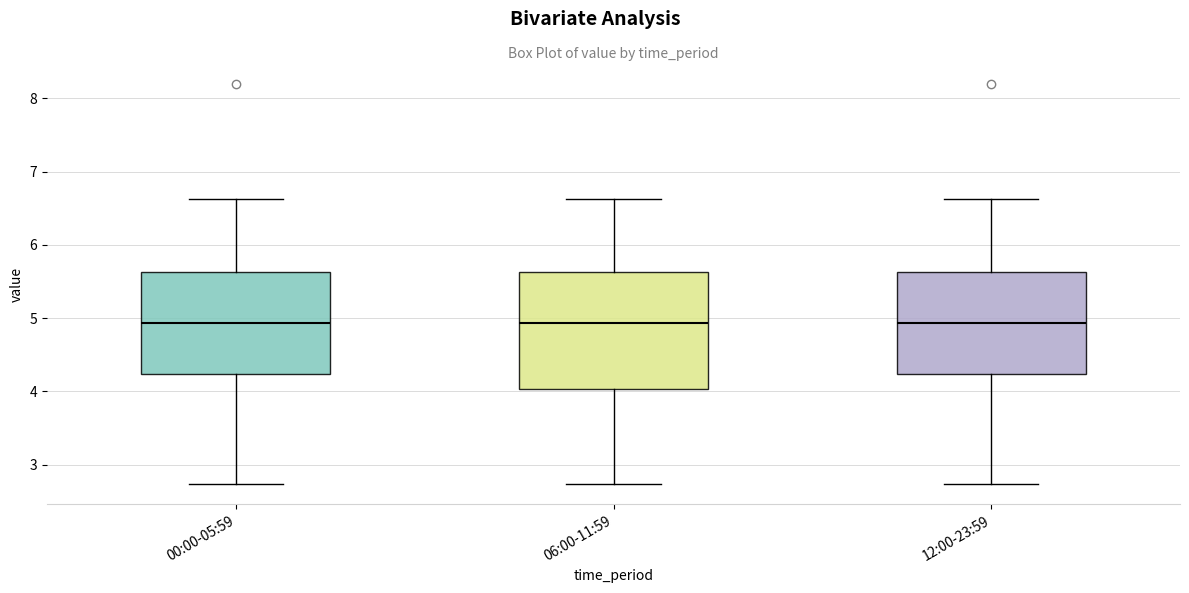

Reading left to right, transcribe this box plot: for each box, give where its median line is, the range the box spans, and where its two whiskers end, as read against the y-axis. The values are not printed on the chart, so give them approximately, as read against the axis.

00:00-05:59: median 4.9, box 4.2 to 5.6, whiskers 2.7 to 6.6
06:00-11:59: median 4.9, box 4.0 to 5.6, whiskers 2.7 to 6.6
12:00-23:59: median 4.9, box 4.2 to 5.6, whiskers 2.7 to 6.6